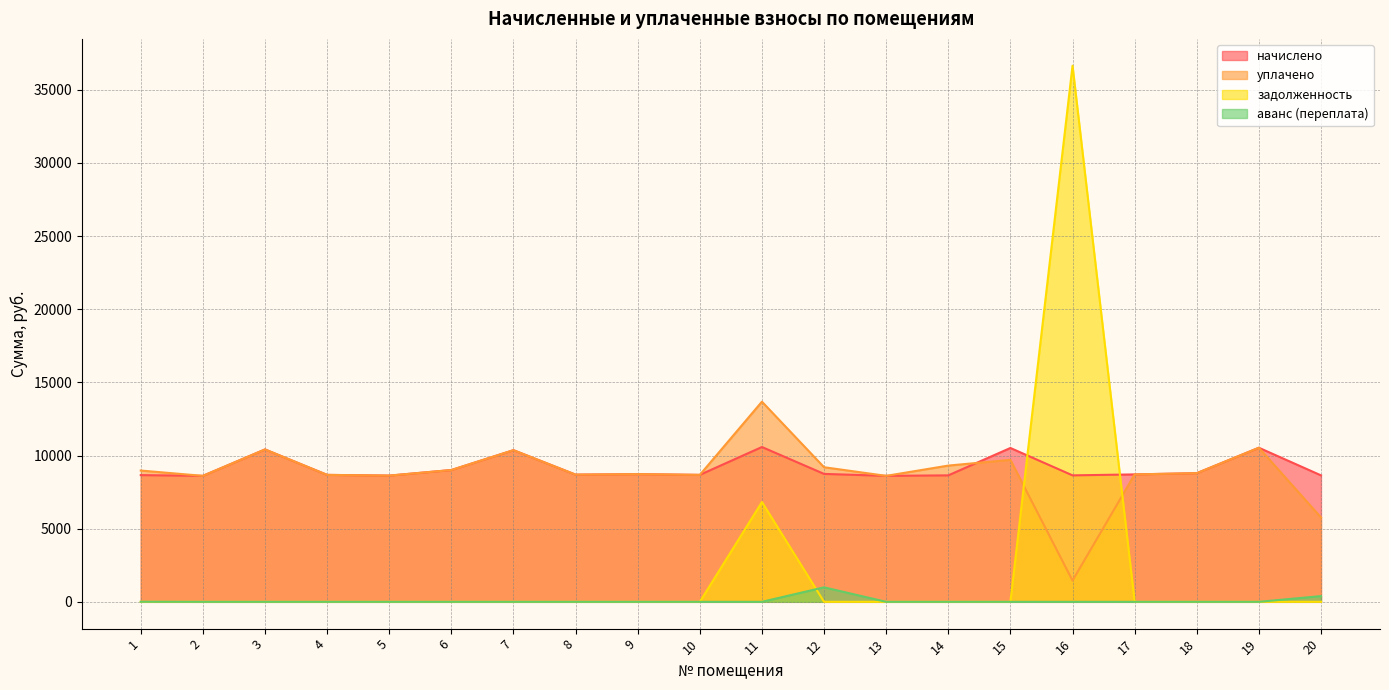

List the series in order of their peak value, lowest first.

аванс (переплата), начислено, уплачено, задолженность